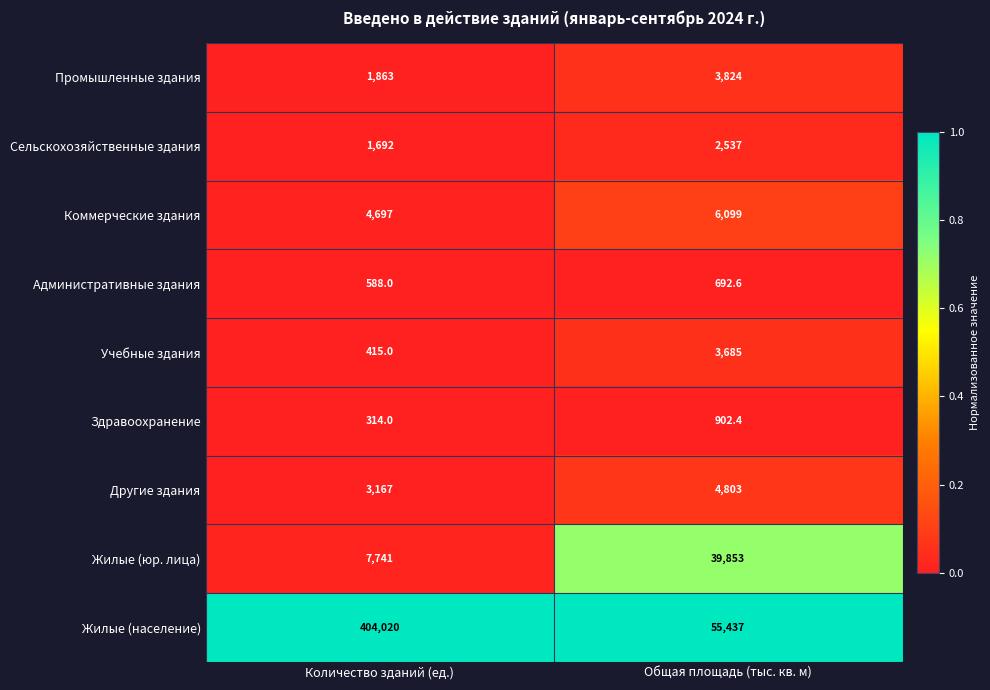

What is the difference between the Коммерческие здания values at Количество зданий (ед.) and Общая площадь (тыс. кв. м)?

1402.0